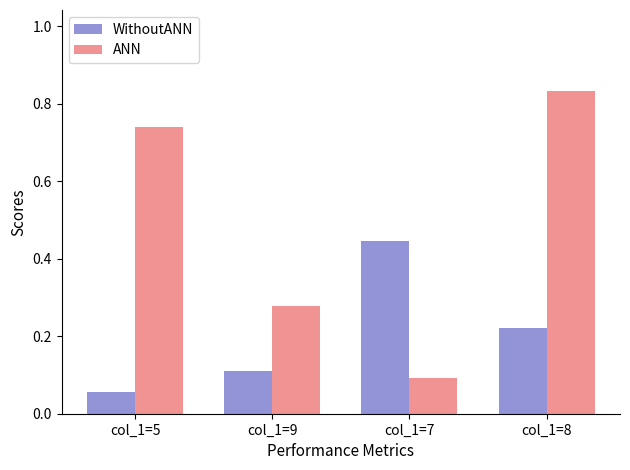

Which series has the largest total across all categories?

ANN